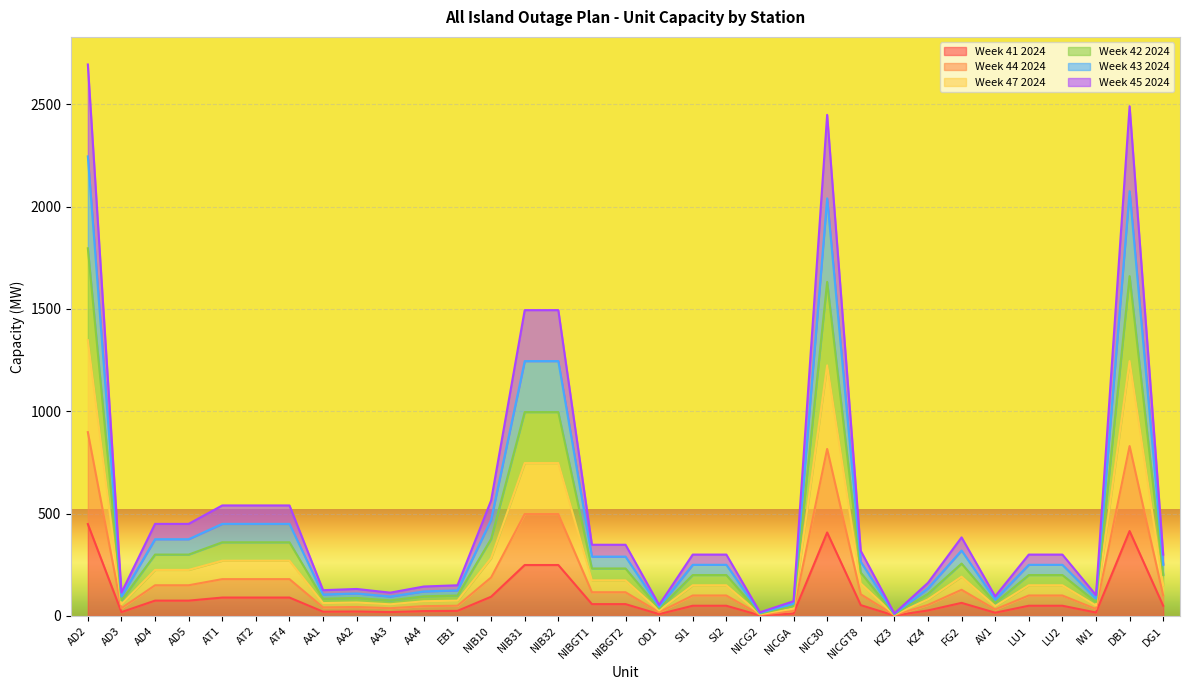

True or false: Week 43 2024 has a value of 95 at AD3.

True